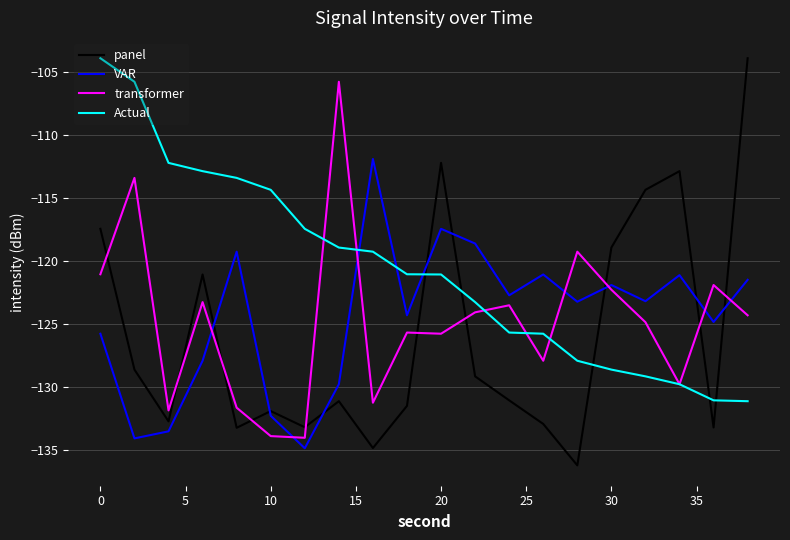

Which series has the widest spread of values?

panel